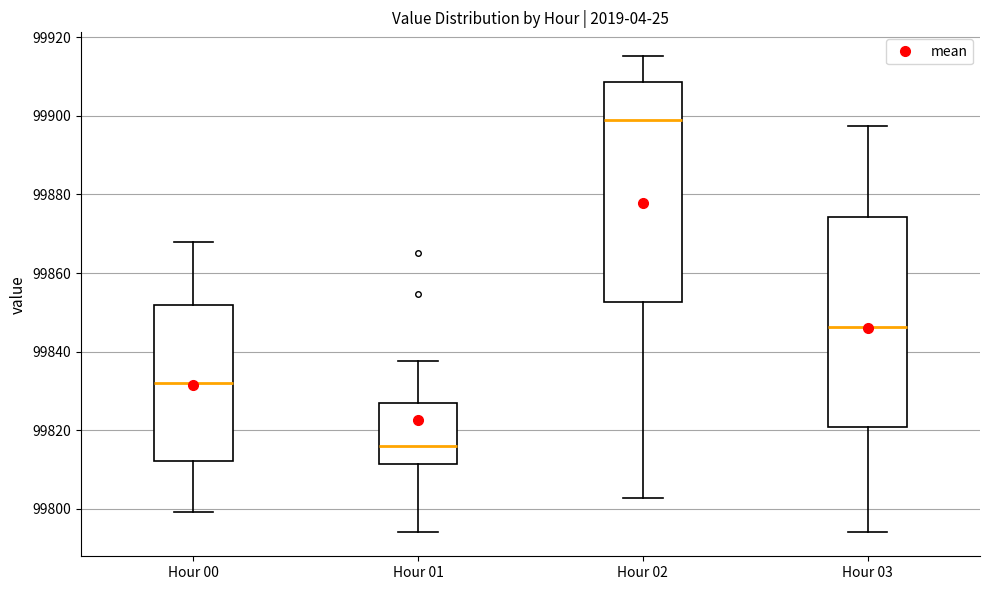

Where does the lower whisker of the box for Hour 00 end on the y-axis? The values are not printed on the chart, so give them approximately, as read against the axis.

99800